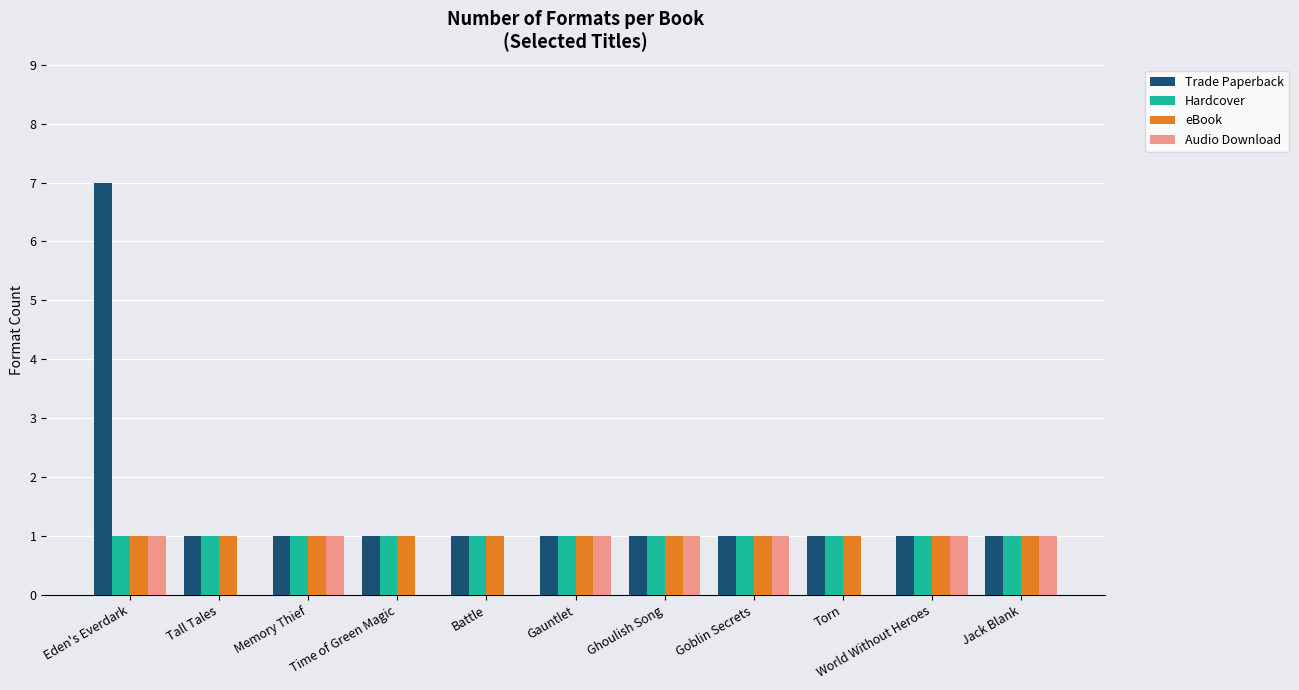

Read the Trade Paperback value at Battle.

1